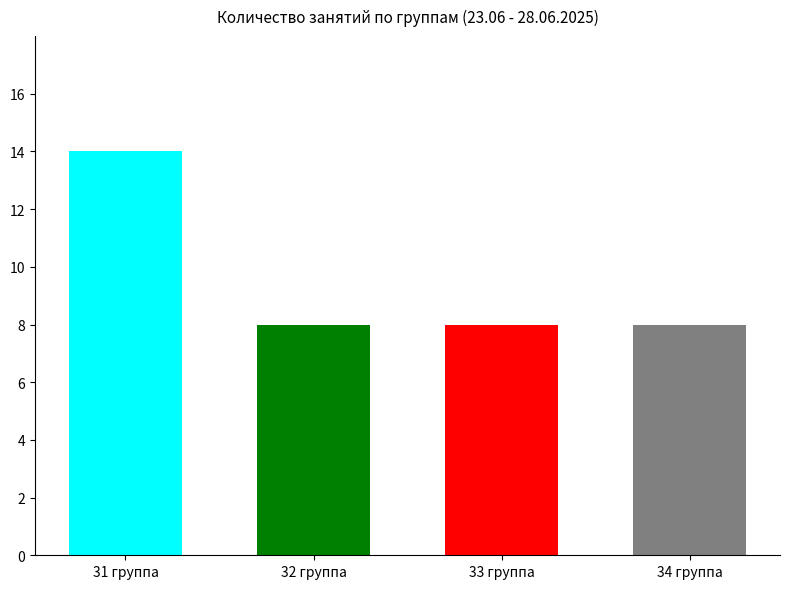

What is the sum of the values at 32 группа and 31 группа?

22